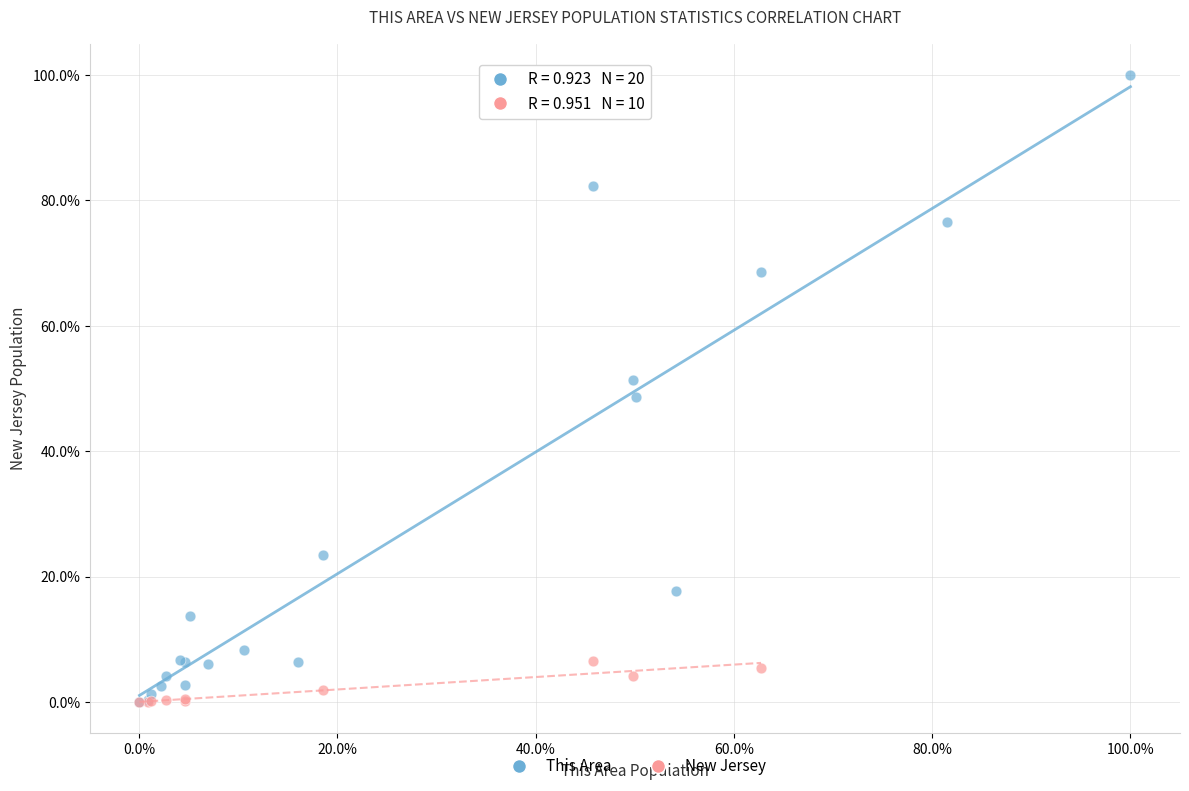

Which series reaches the maximum Y coordinate?

This Area